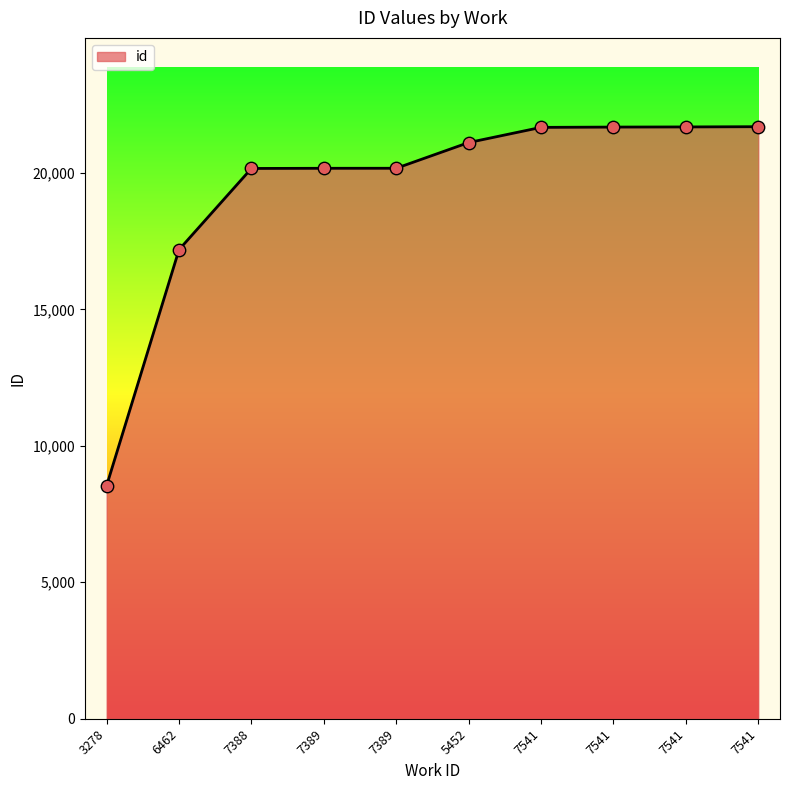

Does the chart have visible grid lines?

No